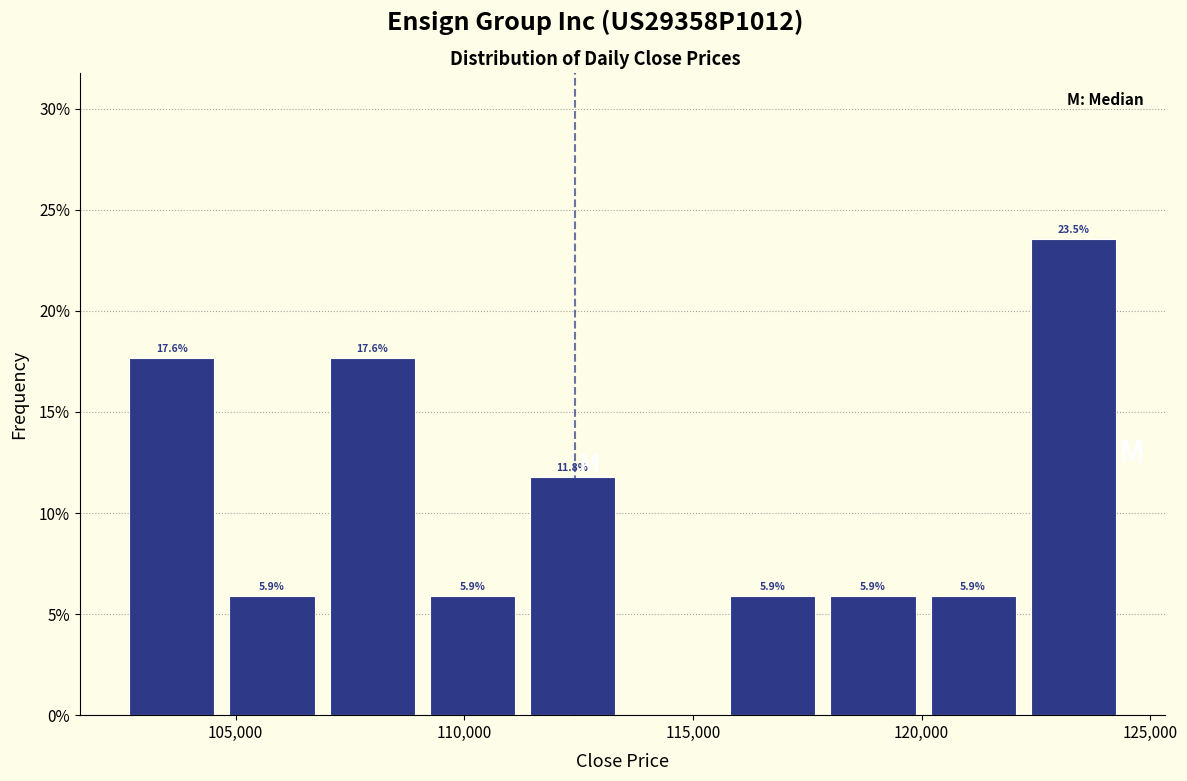

Over which range of the x-axis is the bar tallest?

122500 to 124500